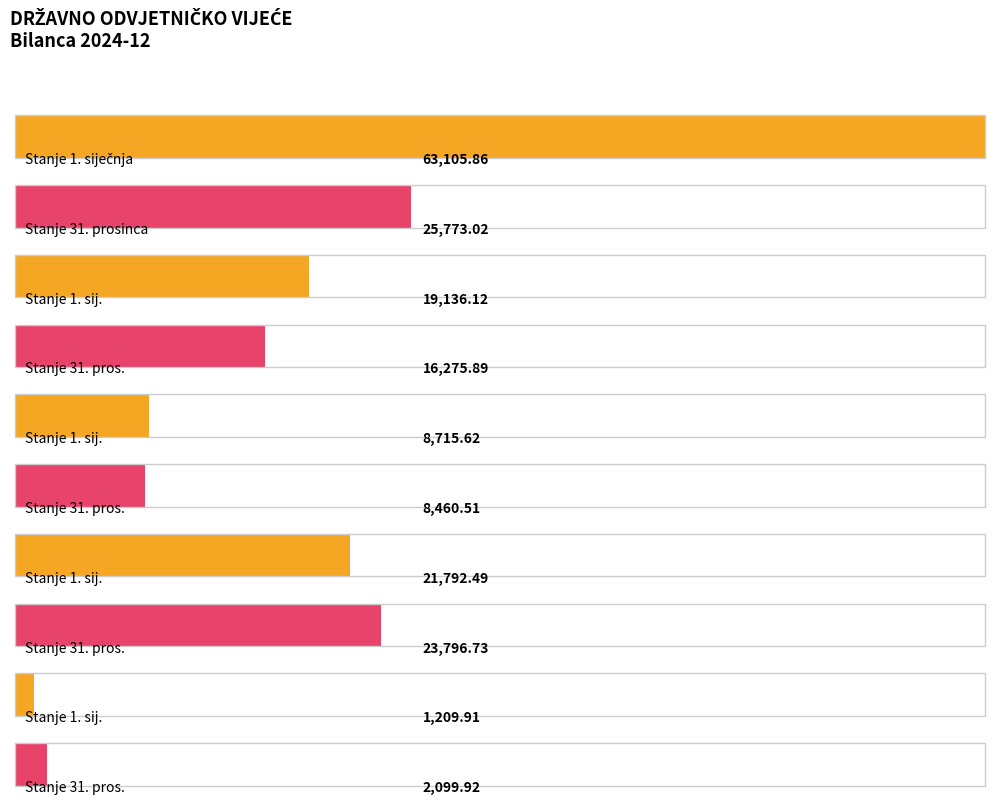

Reading right to left, list all the values displayed in this chart.

Stanje 1. siječnja: Komunikacijska oprema=1209.9	Uredska oprema i namještaj=21792.5	Postrojenja i oprema=8715.6	Nefinancijska imovina (B002)=19136.1	IMOVINA (B001)=63105.9
Stanje 31. prosinca: Komunikacijska oprema=2099.9	Uredska oprema i namještaj=23796.7	Postrojenja i oprema=8460.5	Nefinancijska imovina (B002)=16275.9	IMOVINA (B001)=25773.0